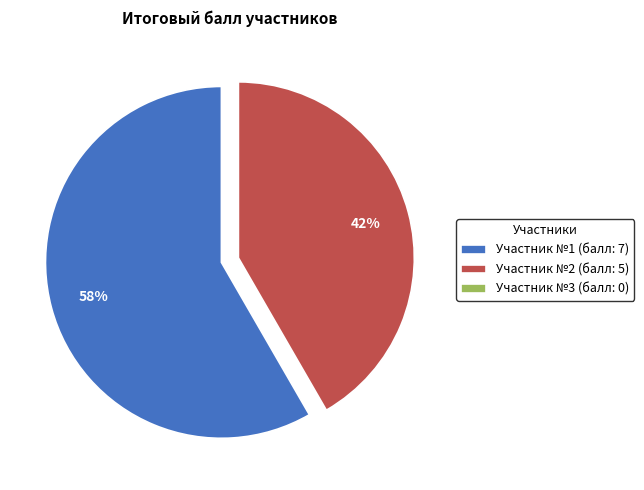

To the nearest percent, what portion does Участник №1 (балл: 7) represent?

58%